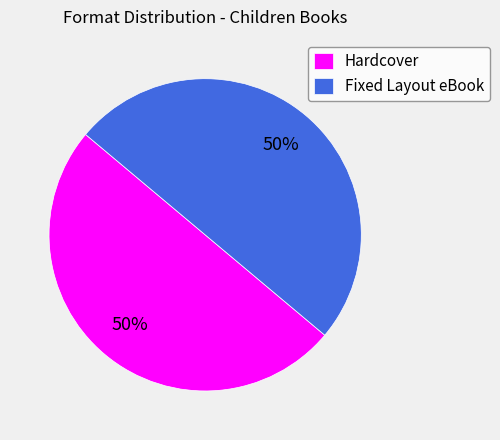

To the nearest percent, what is the average slice percentage?

50%